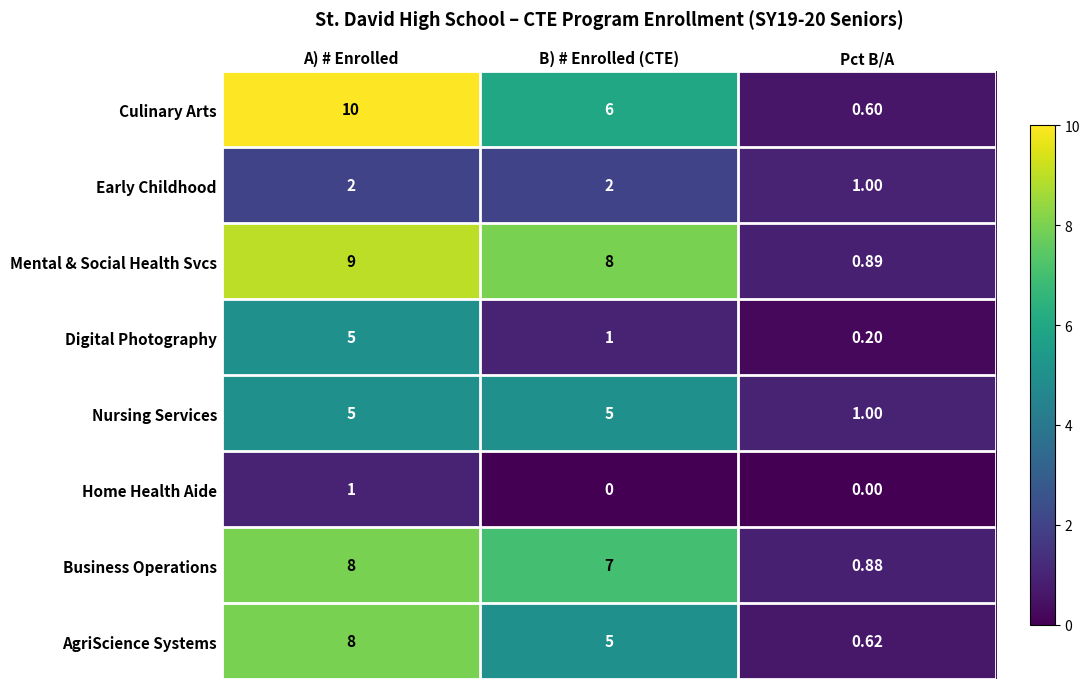

Which series has the largest range (max minus min)?

Culinary Arts